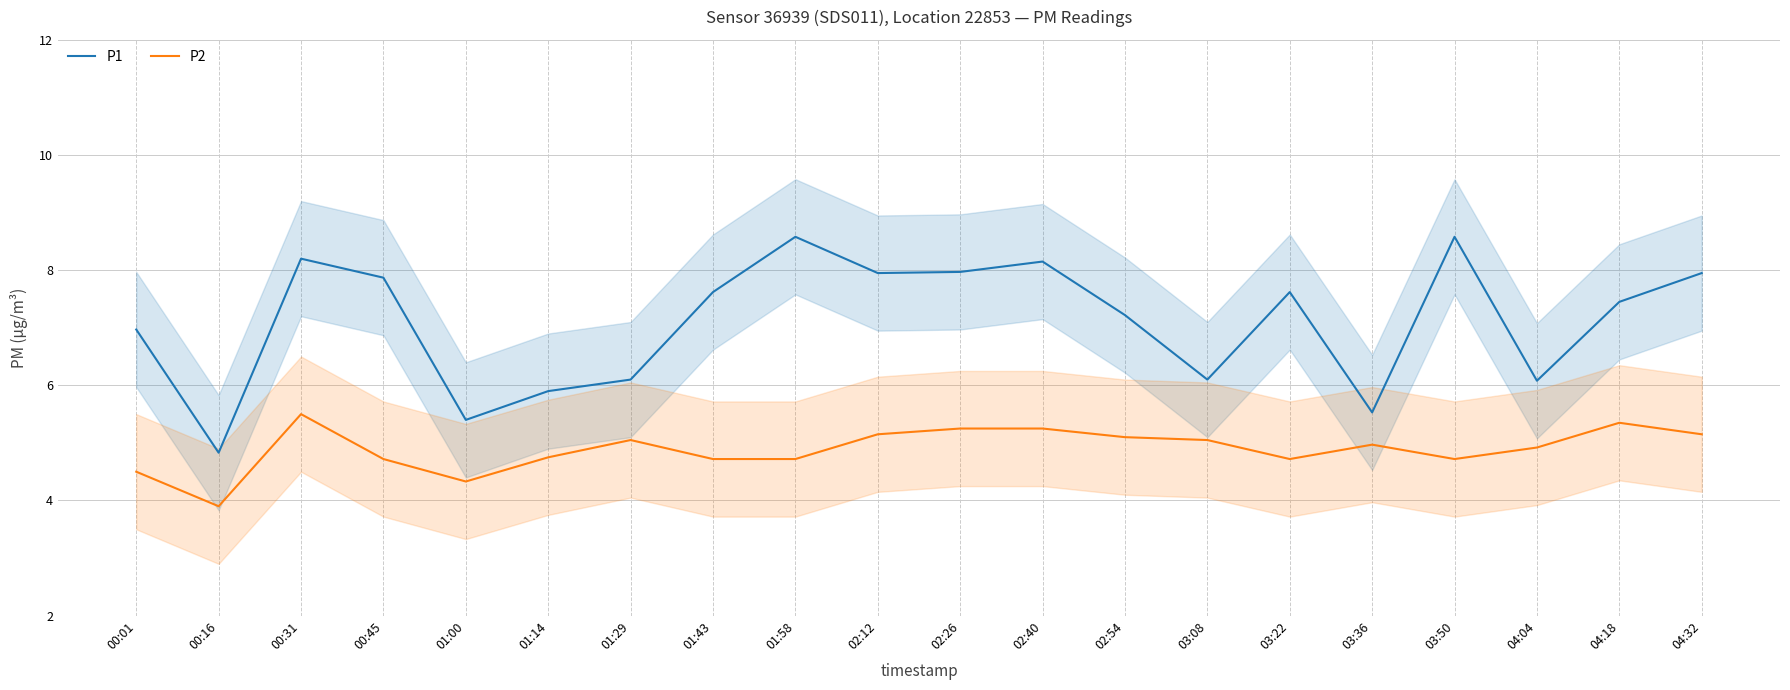

What is the approximate value of P2 at 00:01?

4.5